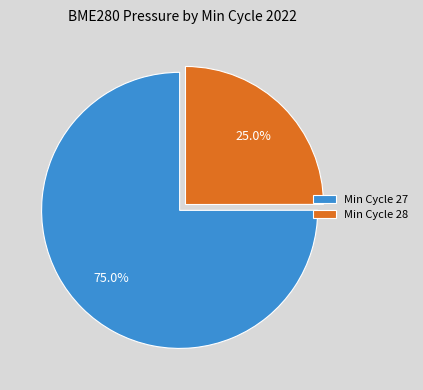

Count the number of slices in the pie.

2